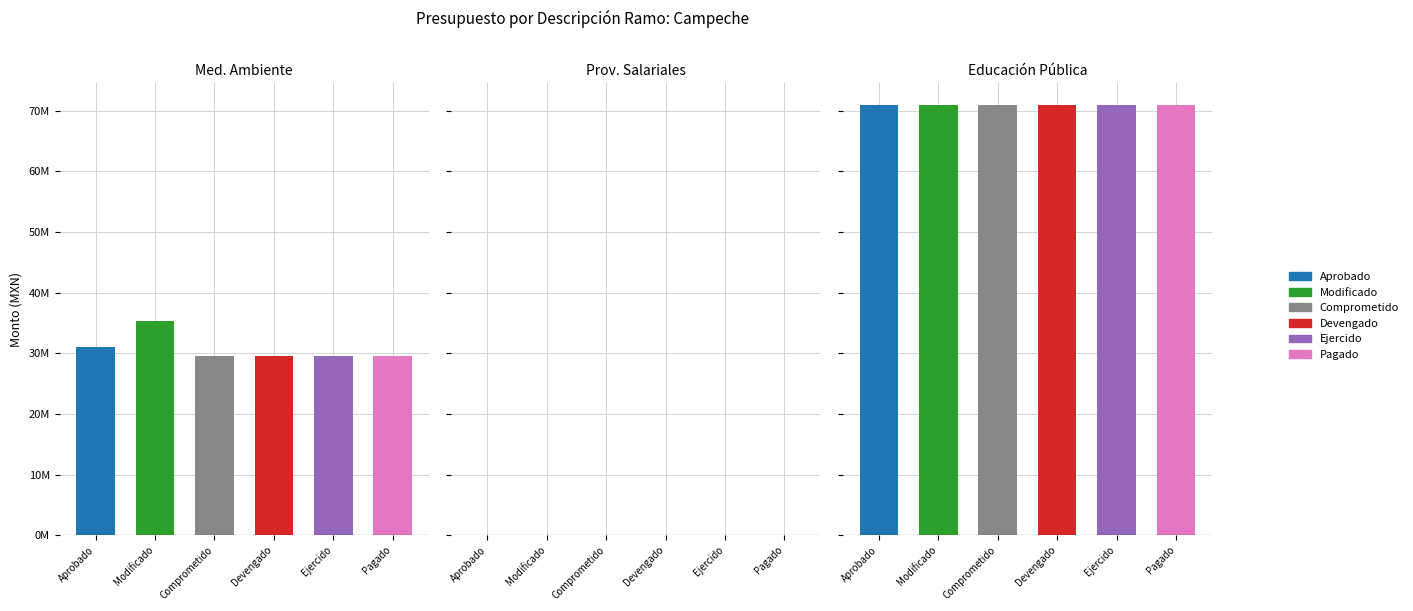

Does the chart contain stacked bars?

No